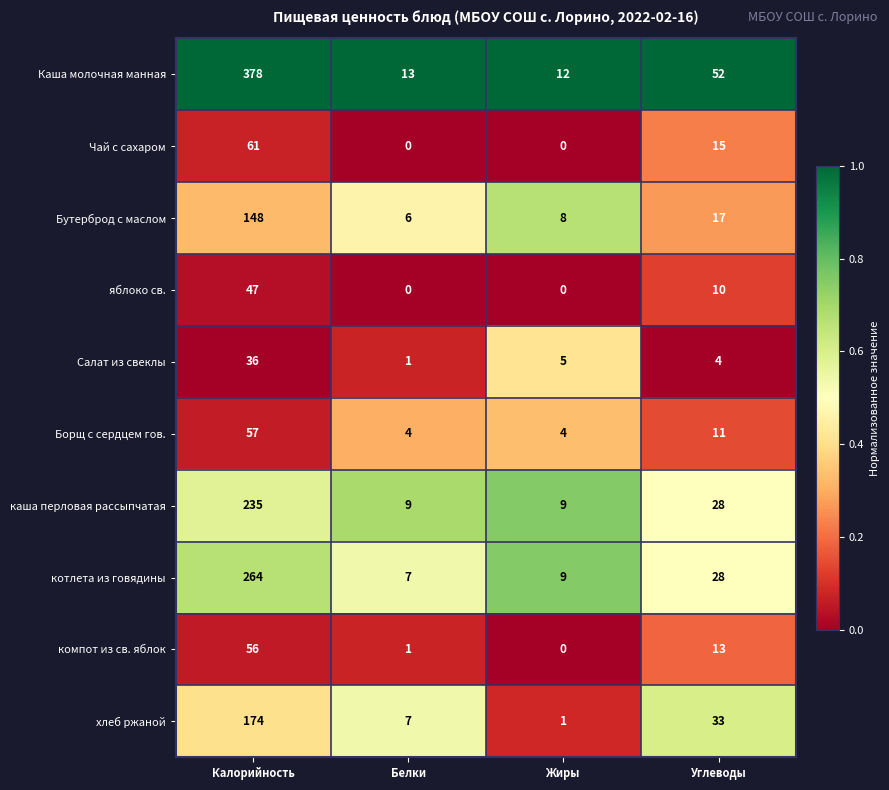

Which series has the largest total across all categories?

Каша молочная манная